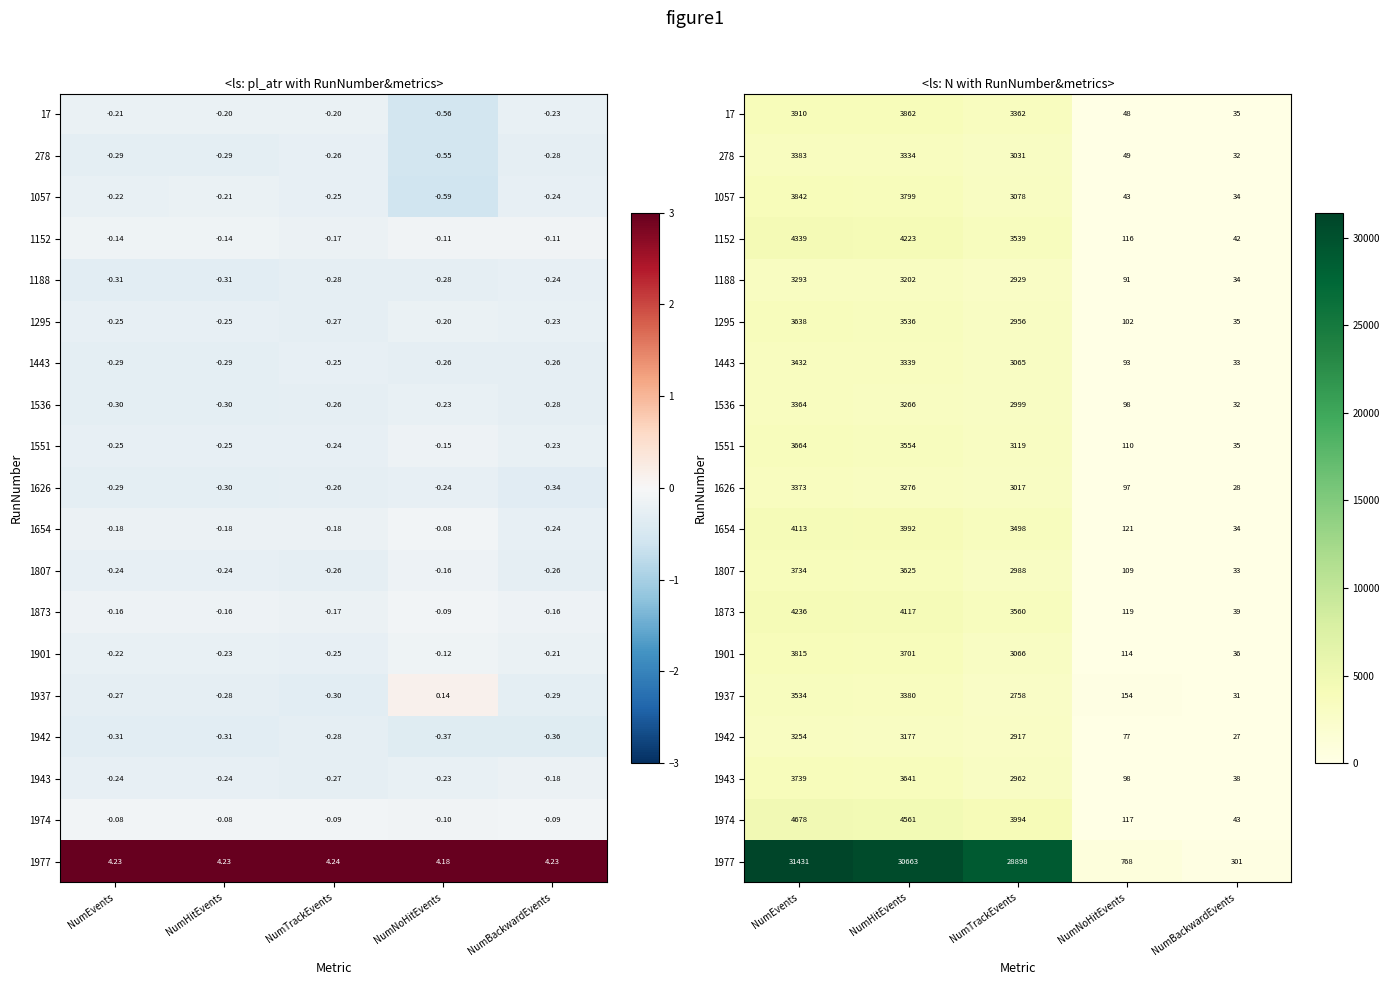

List the series in order of their peak value, lowest first.

1942, 1188, 1536, 1626, 278, 1443, 1937, 1295, 1551, 1807, 1943, 1901, 1057, 17, 1654, 1873, 1152, 1974, 1977